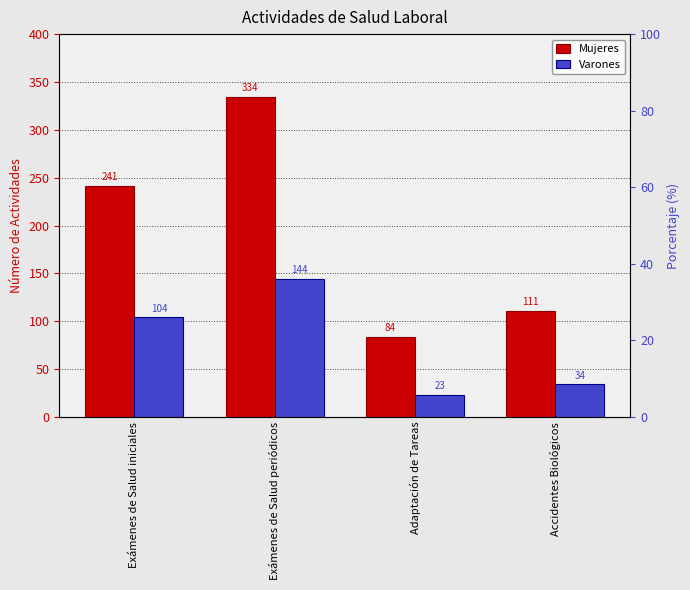

The value of Varones at Exámenes de Salud iniciales is 104. True or false?

True